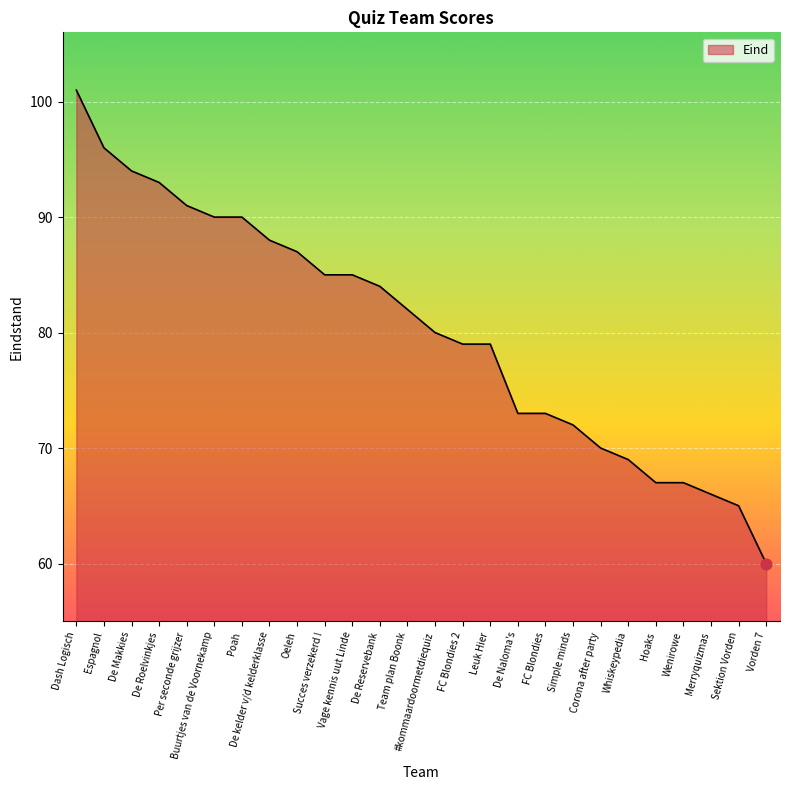

Approximately how many times larger is the value at Espagnol compared to Team plan Boonk?

1.2